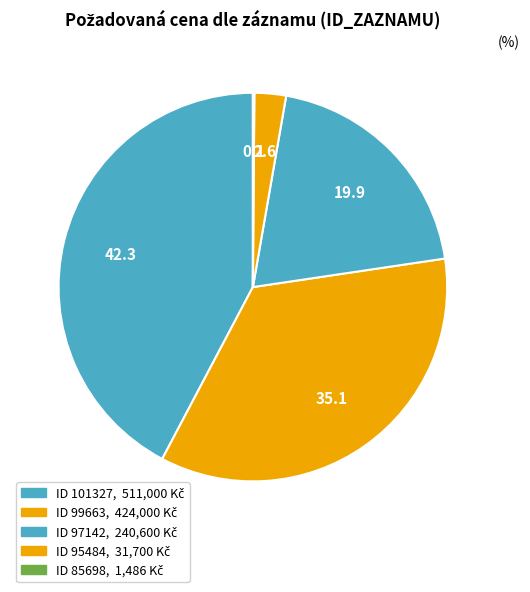

How many segments does this pie chart have?

5